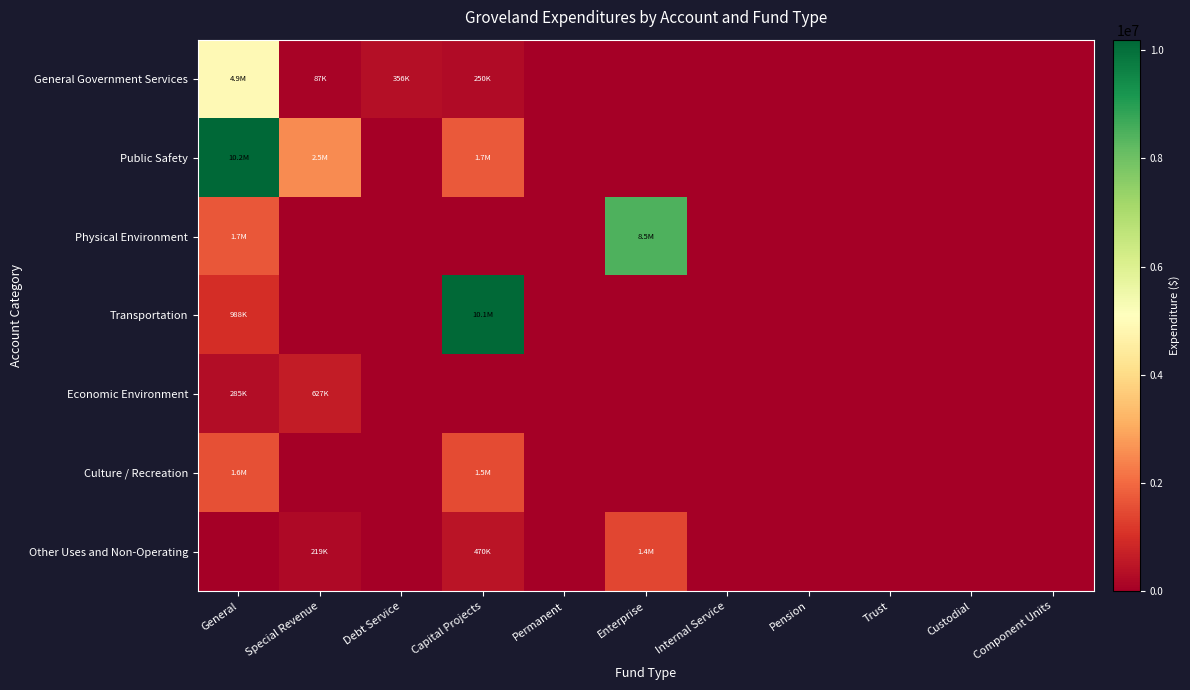

Reading right to left, what are all the values shown in this chart?

General Government Services: Component Units=0.0	Custodial=0.0	Trust=0.0	Pension=0.0	Internal Service=0.0	Enterprise=0.0	Permanent=0.0	Capital Projects=250126.0	Debt Service=356330.0	Special Revenue=86829.7	General=4904703.0
Public Safety: Component Units=0.0	Custodial=0.0	Trust=0.0	Pension=0.0	Internal Service=0.0	Enterprise=0.0	Permanent=0.0	Capital Projects=1714088.0	Debt Service=0.0	Special Revenue=2515585.0	General=10196367.8
Physical Environment: Component Units=0.0	Custodial=0.0	Trust=0.0	Pension=0.0	Internal Service=0.0	Enterprise=8469998.0	Permanent=0.0	Capital Projects=0.0	Debt Service=0.0	Special Revenue=0.0	General=1684096.0
Transportation: Component Units=0.0	Custodial=0.0	Trust=0.0	Pension=0.0	Internal Service=0.0	Enterprise=0.0	Permanent=0.0	Capital Projects=10135305.0	Debt Service=0.0	Special Revenue=0.0	General=987871.0
Economic Environment: Component Units=0.0	Custodial=0.0	Trust=0.0	Pension=0.0	Internal Service=0.0	Enterprise=0.0	Permanent=0.0	Capital Projects=0.0	Debt Service=0.0	Special Revenue=627272.0	General=284528.0
Culture / Recreation: Component Units=0.0	Custodial=0.0	Trust=0.0	Pension=0.0	Internal Service=0.0	Enterprise=0.0	Permanent=0.0	Capital Projects=1494251.0	Debt Service=0.0	Special Revenue=0.0	General=1592198.0
Other Uses and Non-Operating: Component Units=0.0	Custodial=0.0	Trust=0.0	Pension=0.0	Internal Service=0.0	Enterprise=1411319.0	Permanent=0.0	Capital Projects=470035.0	Debt Service=0.0	Special Revenue=218807.0	General=0.0